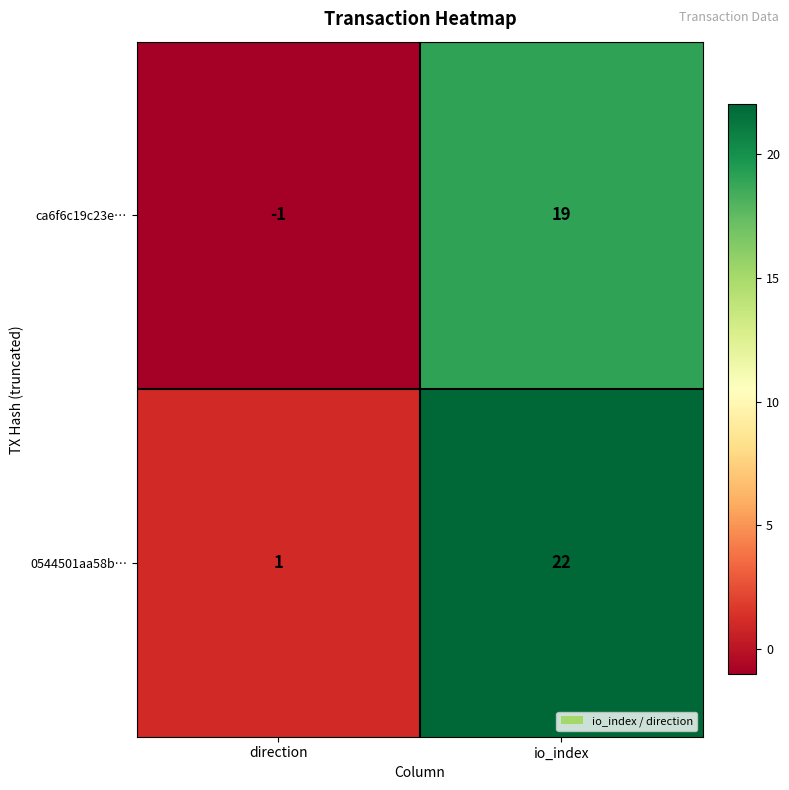

What is the total value across all series at io_index?

41